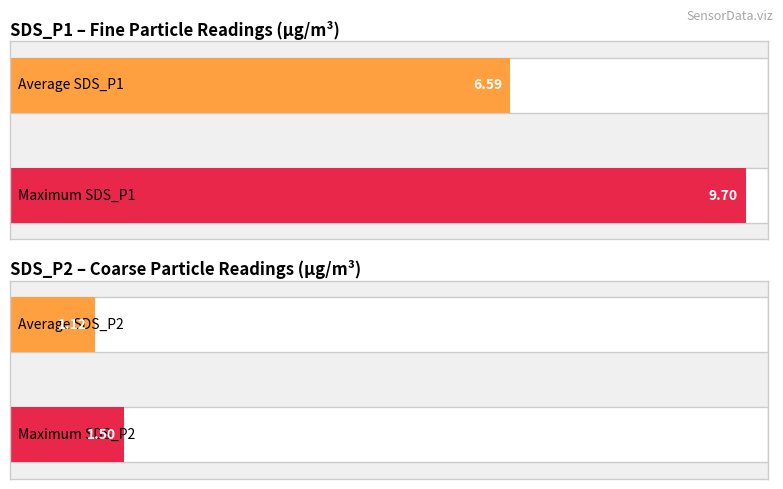

Which series has the largest range (max minus min)?

SDS_P1